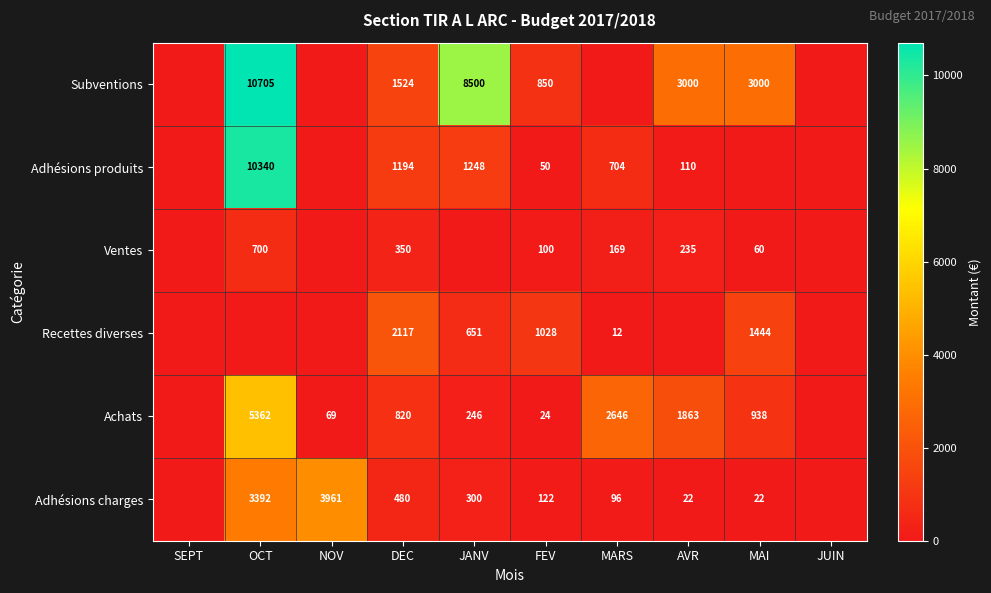

What is the difference between the highest and lowest values at FEV?

1004